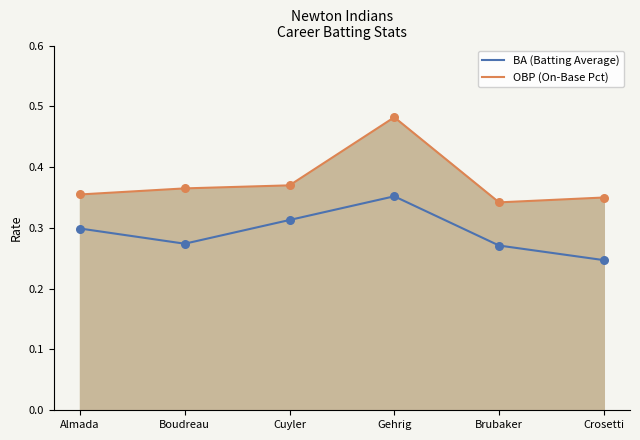

At how many categories does at least one series exceed 0?

6